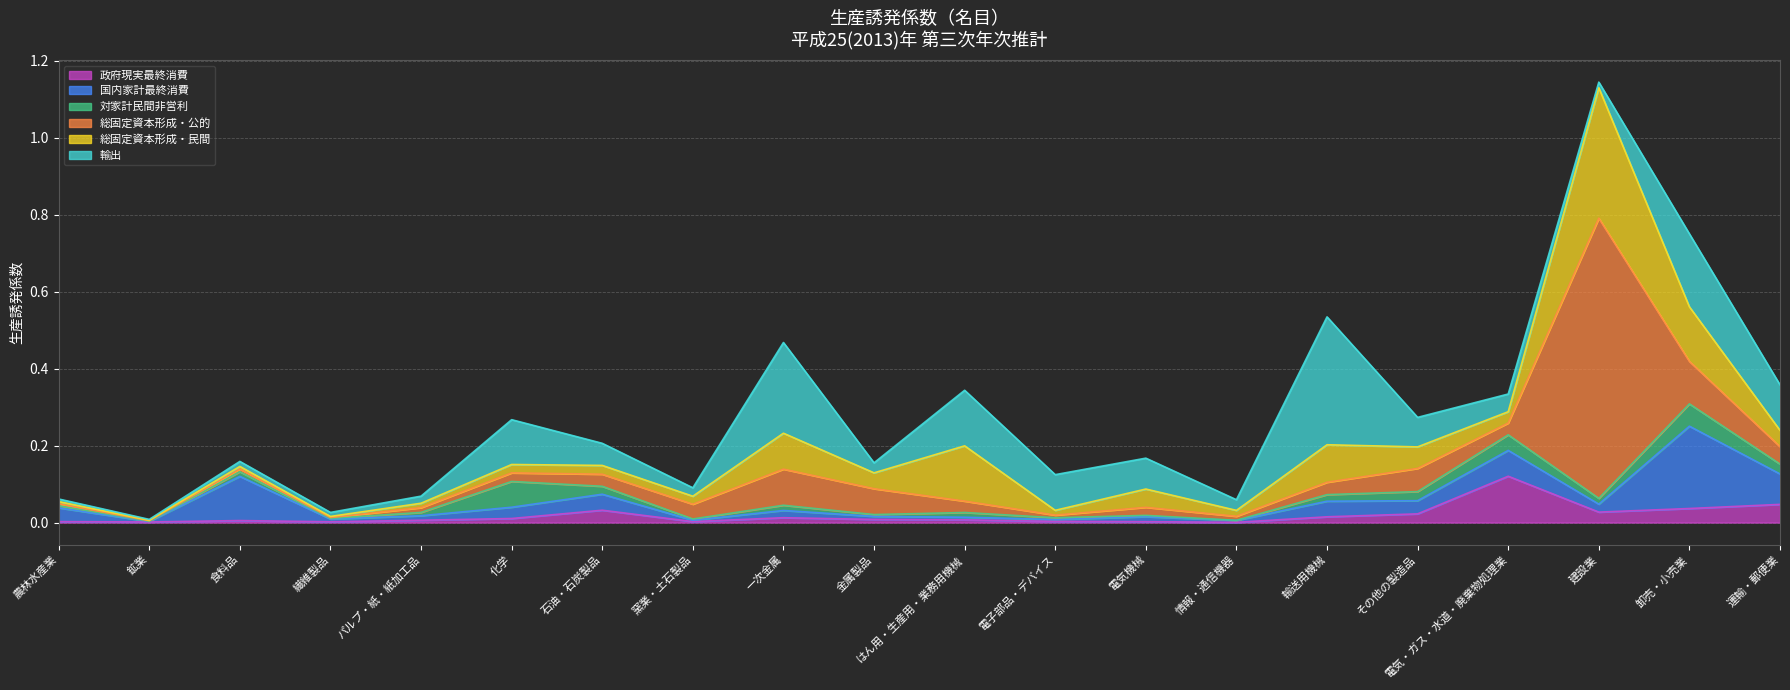

Where is the first local minimum for 総固定資本形成・民間?

鉱業